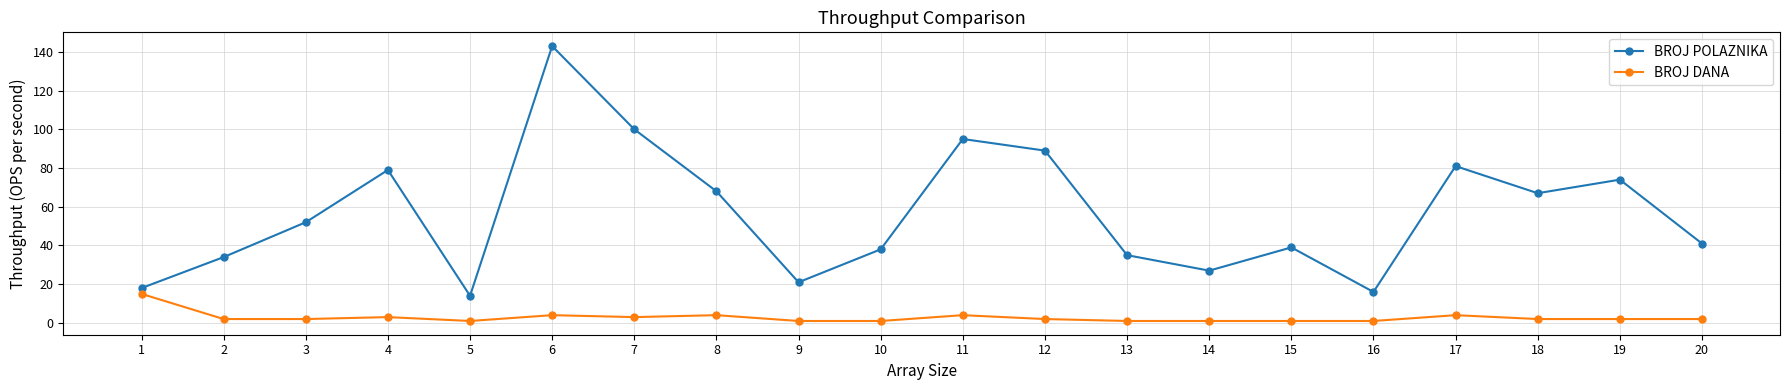

What is the sum of all BROJ DANA values?

56